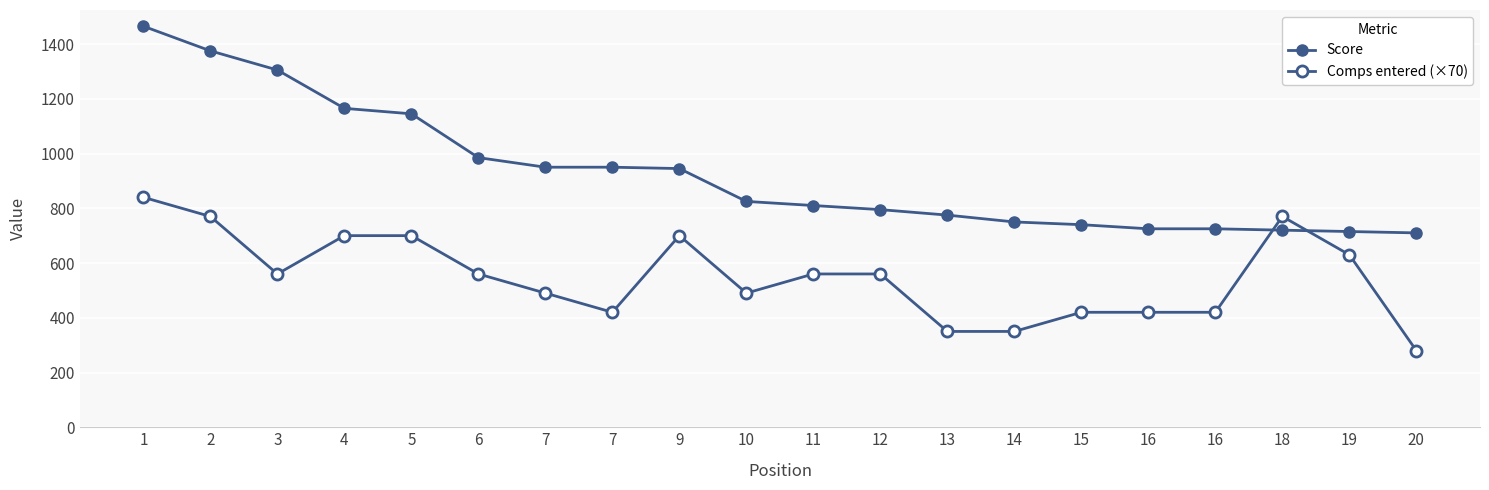

What is the value of the Score point at the 3rd from the left?

1305